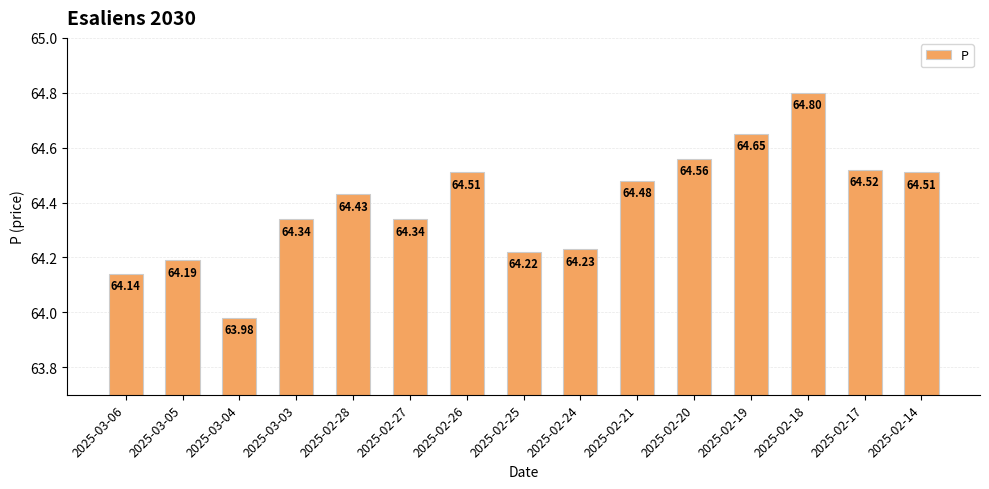

The value at 2025-02-28 is 22.2. True or false?

False